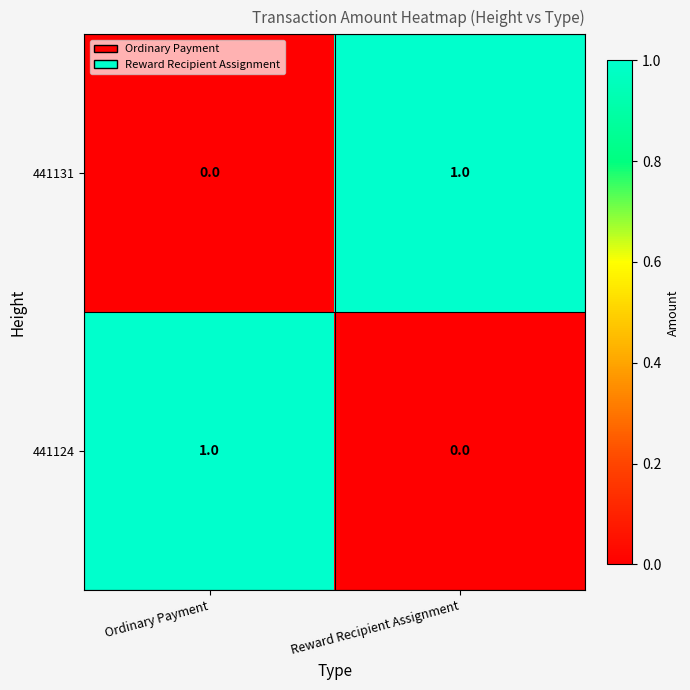

True or false: 441124 has a value of 1 at Ordinary Payment.

True